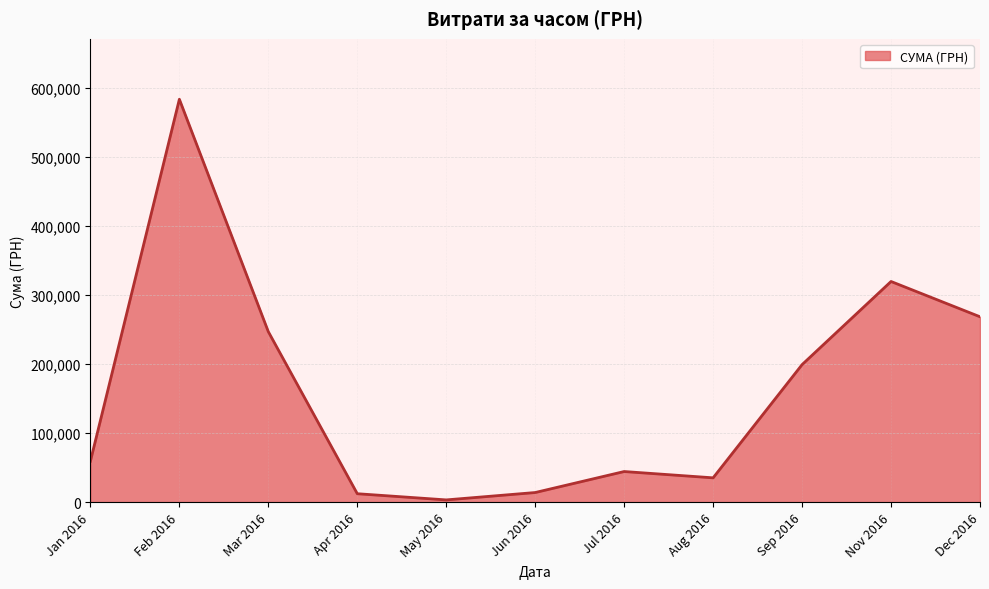

At which category does the chart reach its minimum across all series?

May 2016